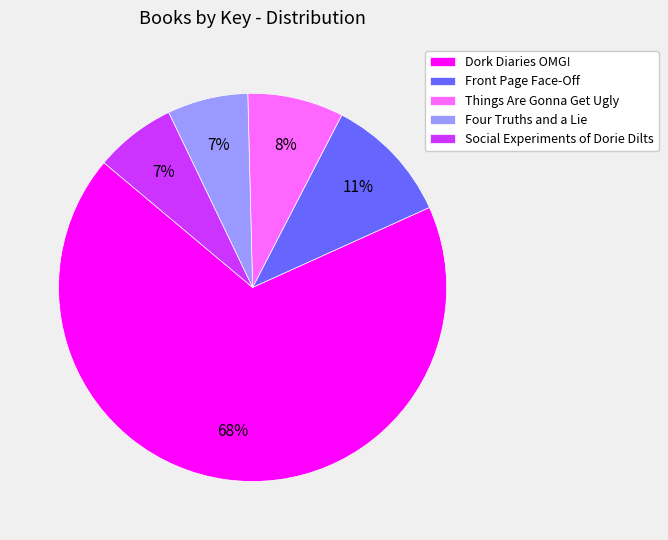

Combined, do Four Truths and a Lie and Front Page Face-Off account for over 50%?

No